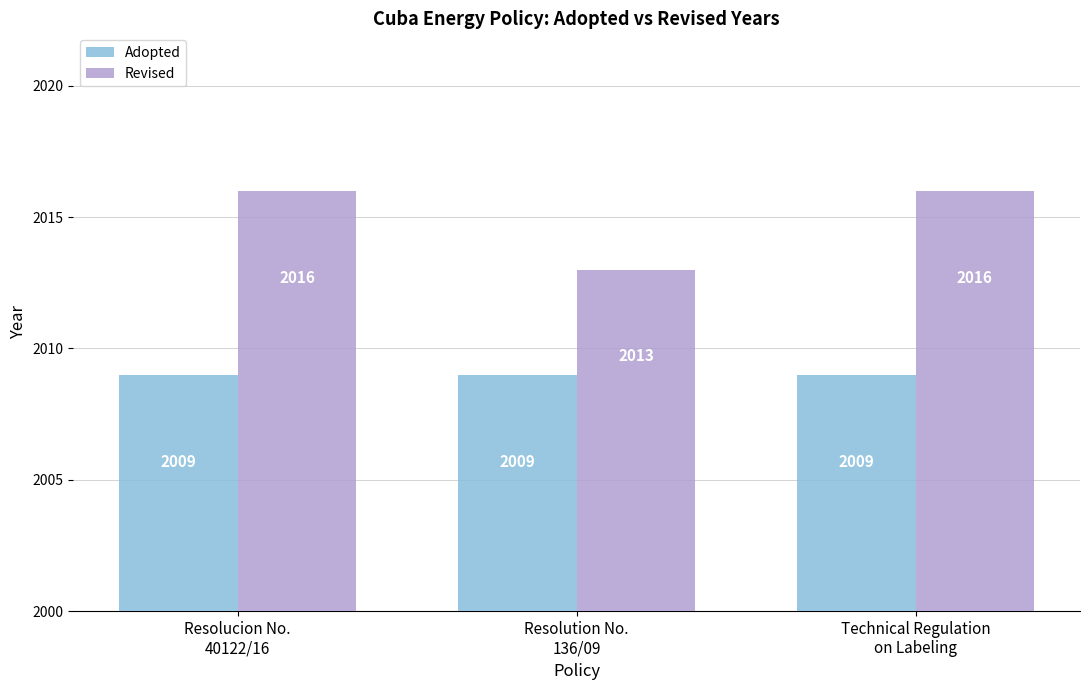

Is the value of Revised at Resolucion No.
40122/16 greater than the value of Adopted at Technical Regulation
on Labeling?

Yes